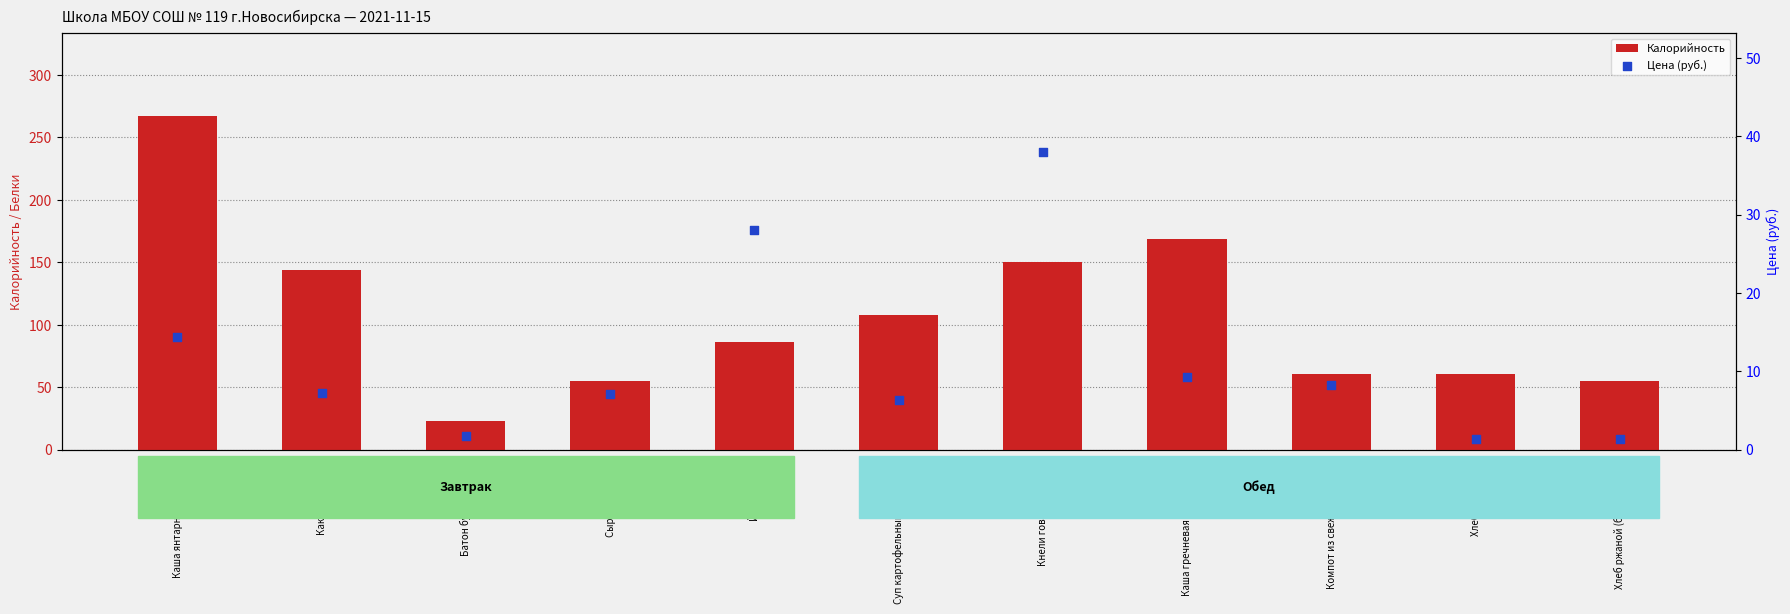

At how many categories does at least one series exceed 79?

6